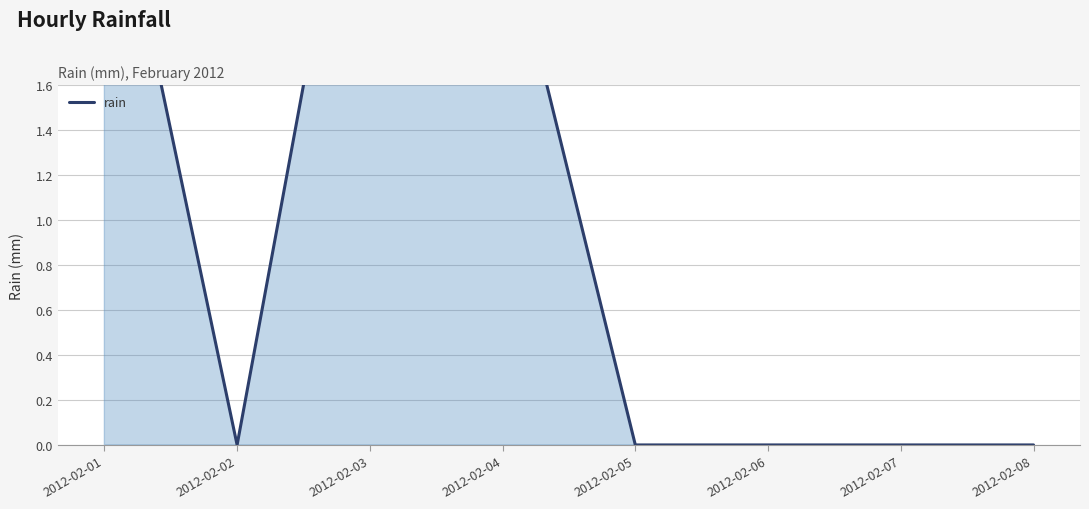

Is it true that the value at 2012-02-02 is -1.9?

False